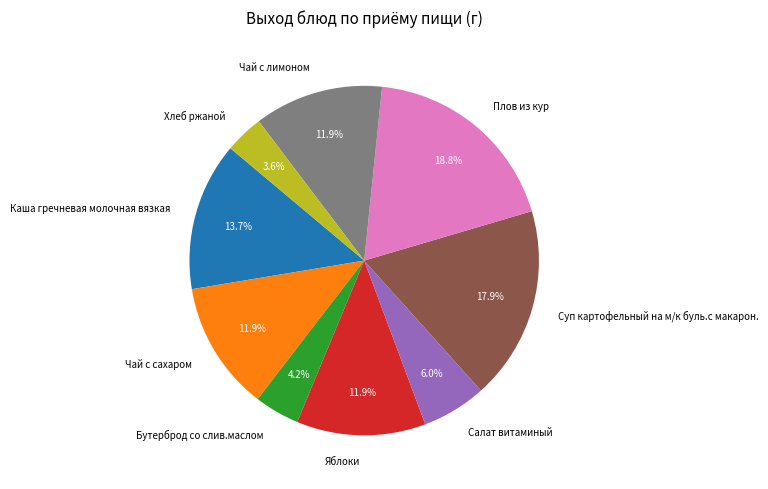

To the nearest percent, what percentage of the pie is Хлеб ржаной?

4%